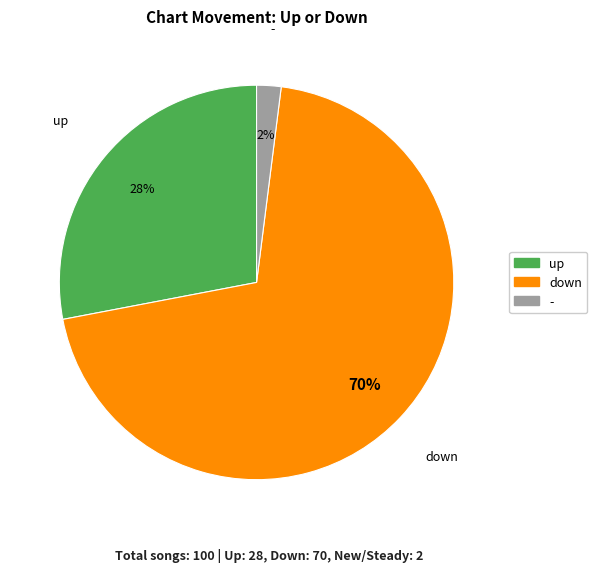

Is the sum of down and up greater than half?

Yes